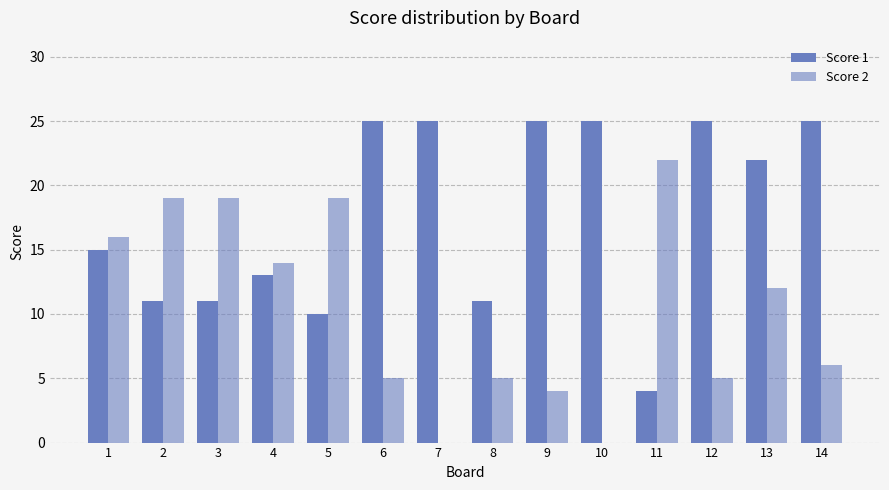

Is it true that Score 1 equals 5 at 2?

False